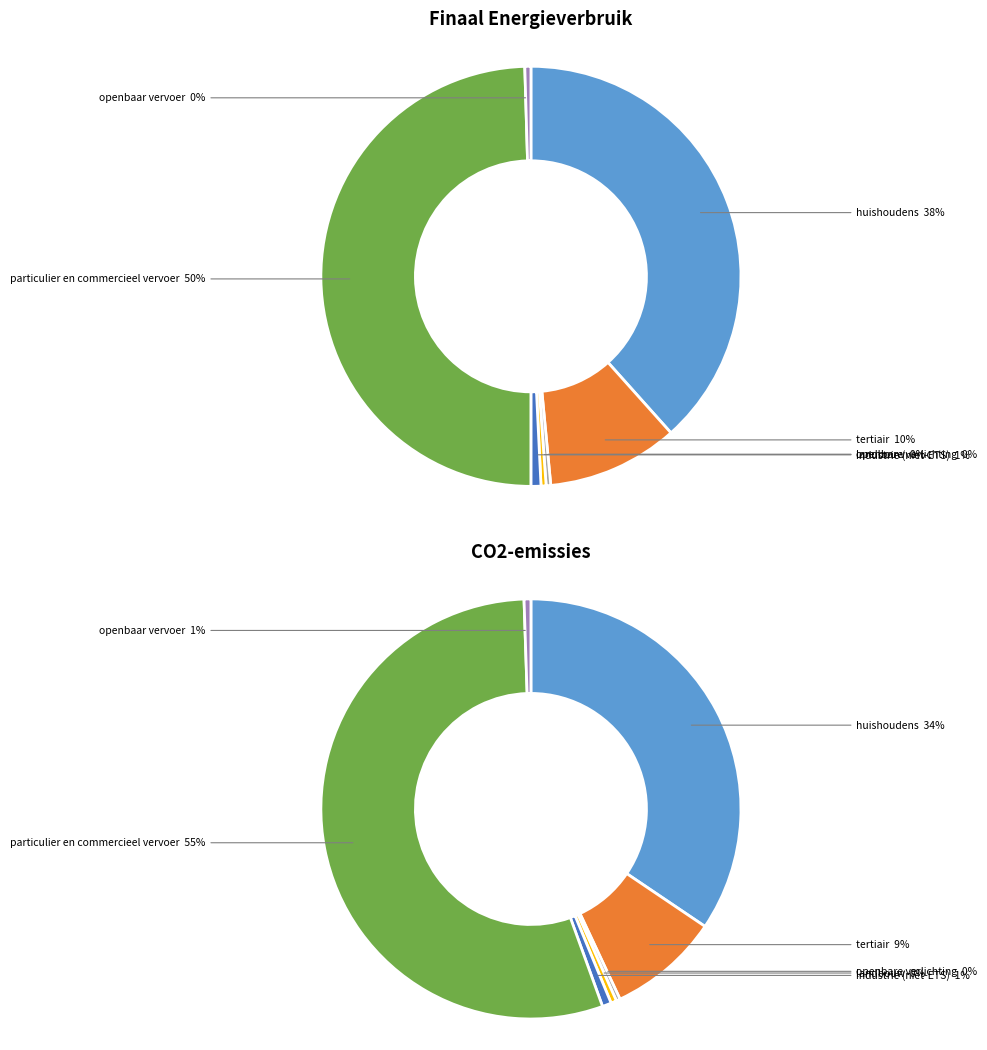

Combined, what portion of the pie is huishoudens and openbare verlichting?

38.7%